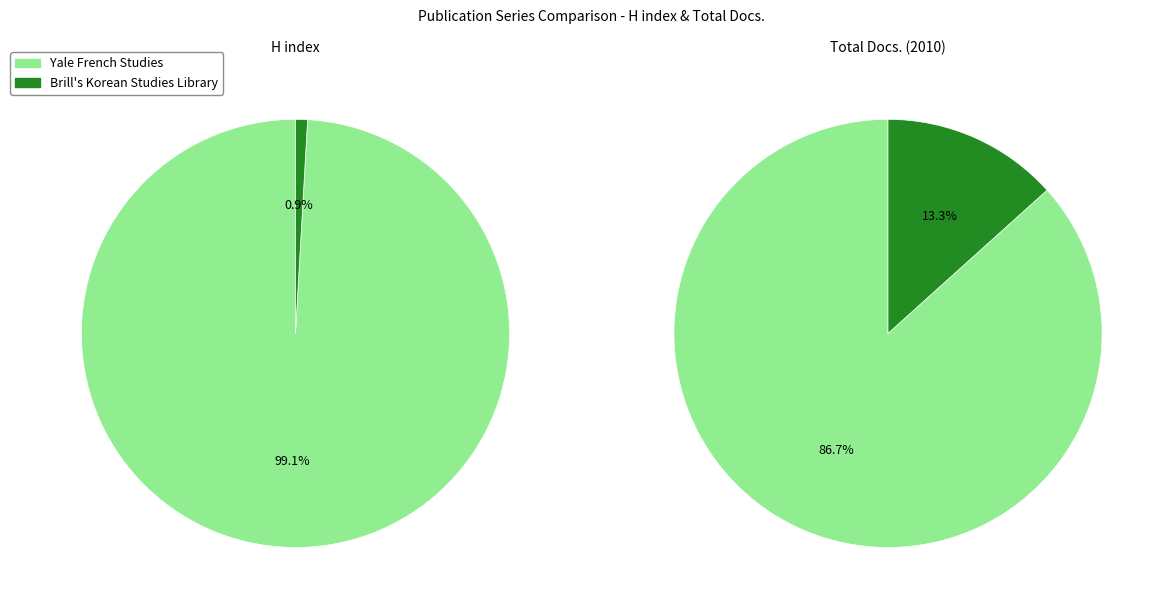

What percentage do Brill's Korean Studies Library and Yale French Studies together represent?

100.0%